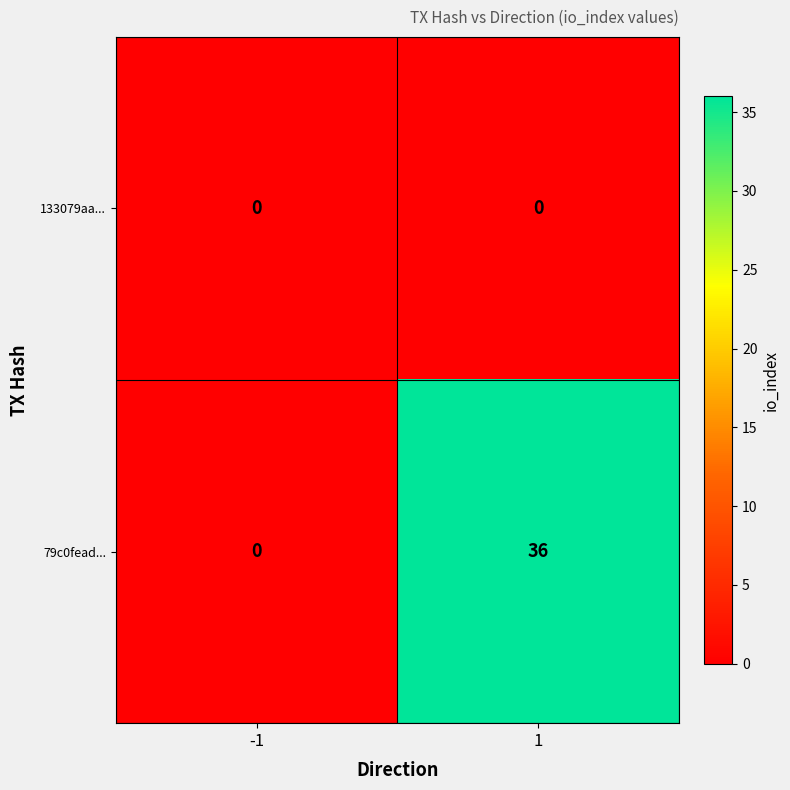

Which series has the largest total across all categories?

79c0fead...